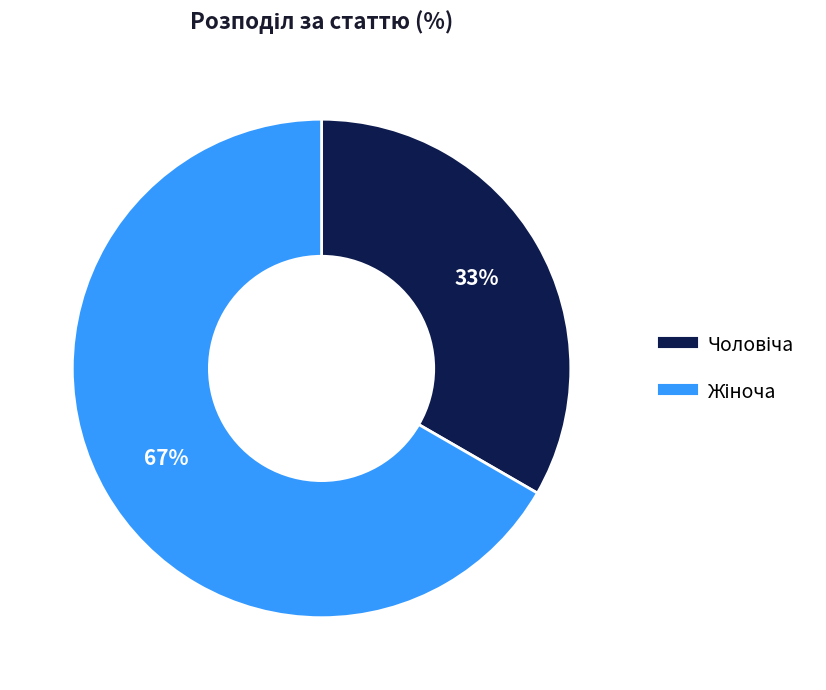

Does any single category account for the majority?

Yes